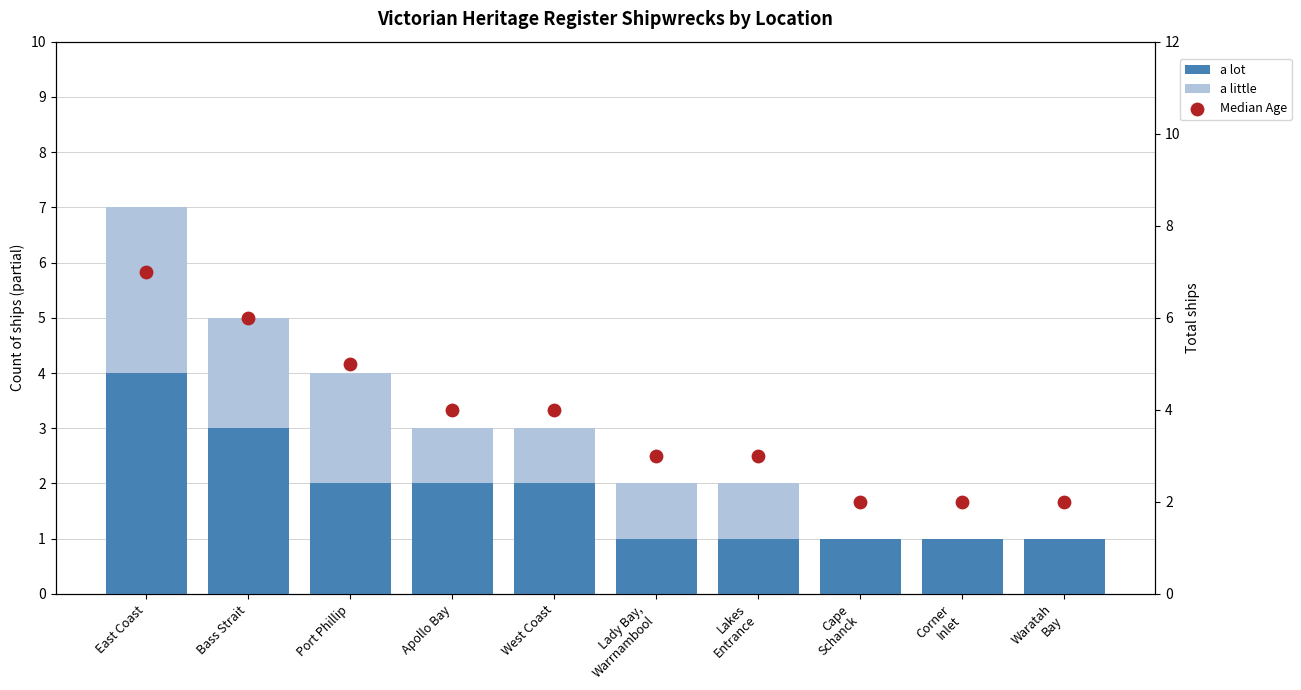

What is the total value across all series at Port Phillip?

9